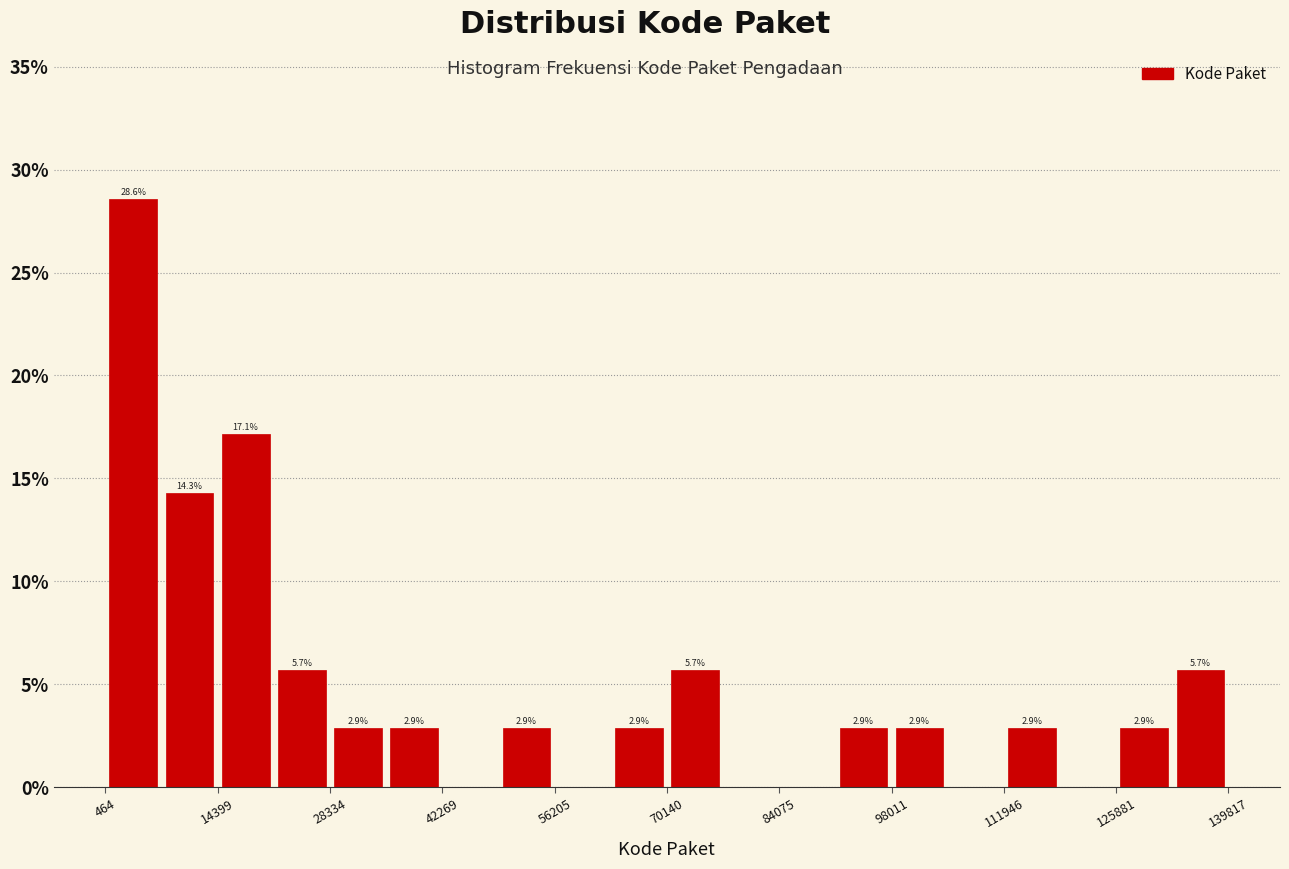

Read against the x-axis, roughly where is the centre of the tallest bar?

4000